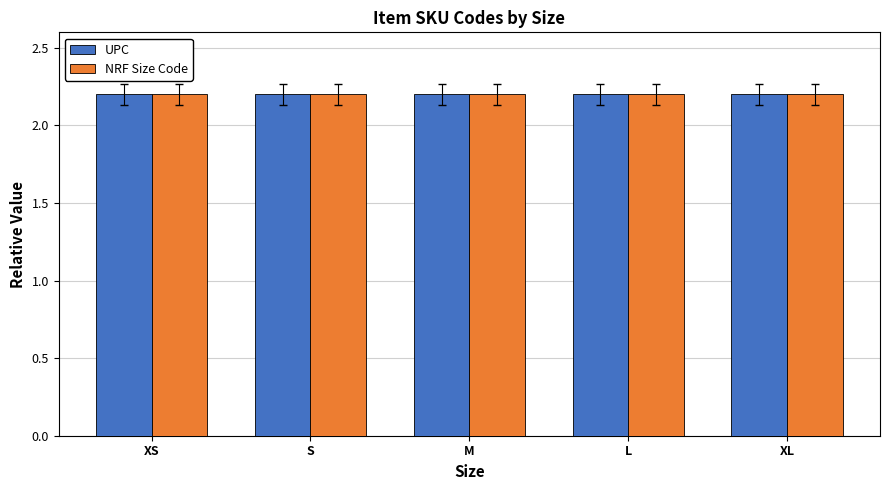

What is the label of the 2nd bar from the left?

S